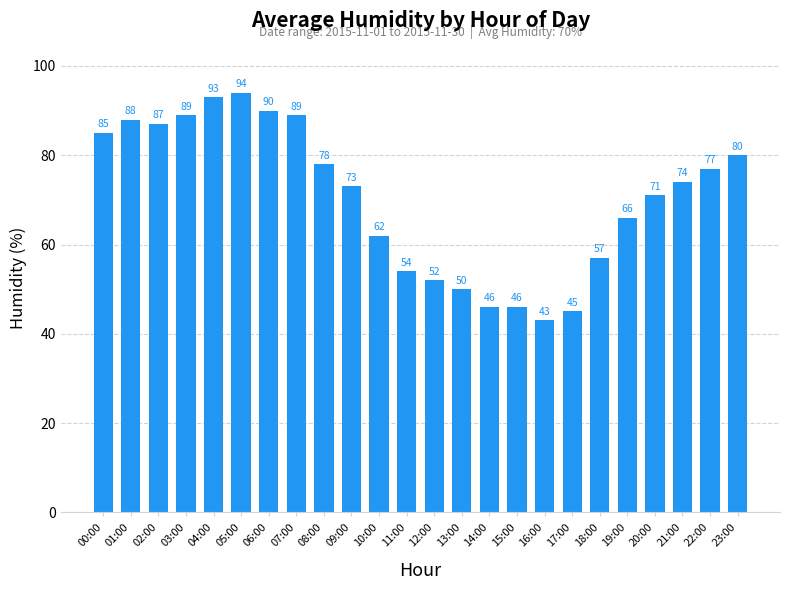

What position from the right is 15:00?

9